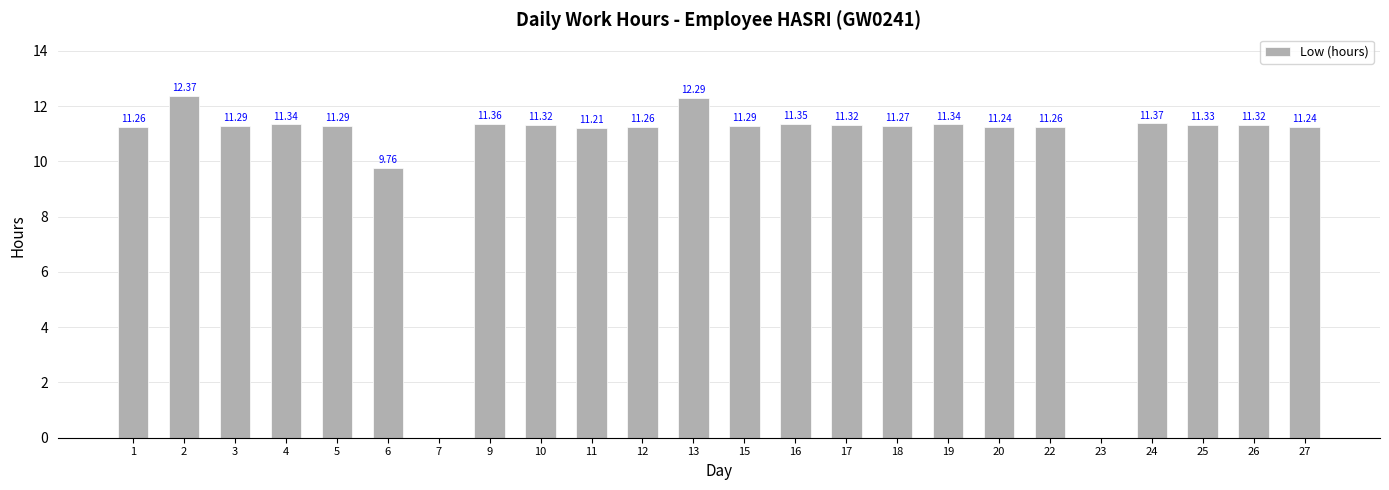

How many distinct data groups are displayed?

1